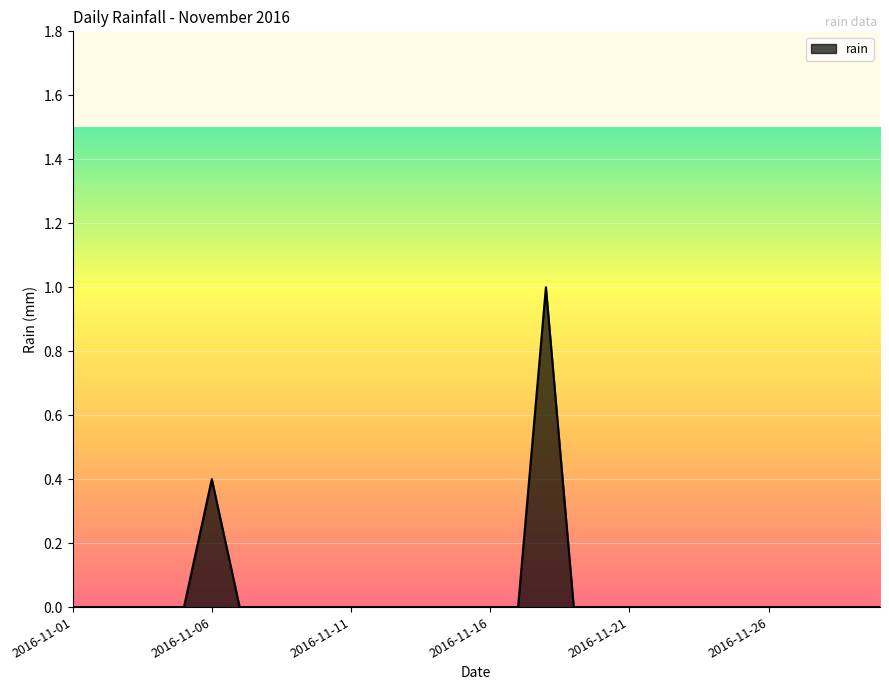

How many distinct data groups are displayed?

1